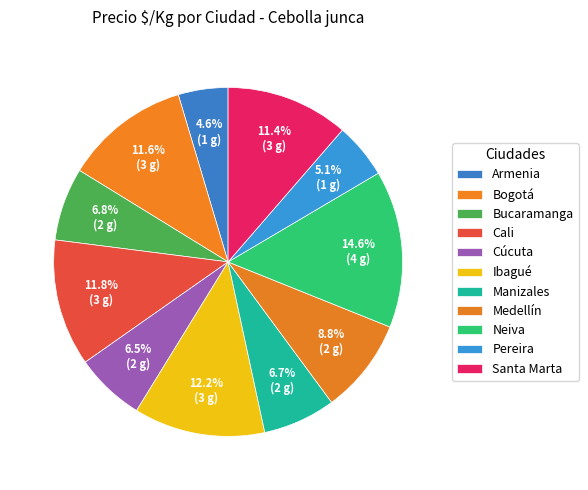

The Bucaramanga slice represents 1% of the pie. True or false?

False